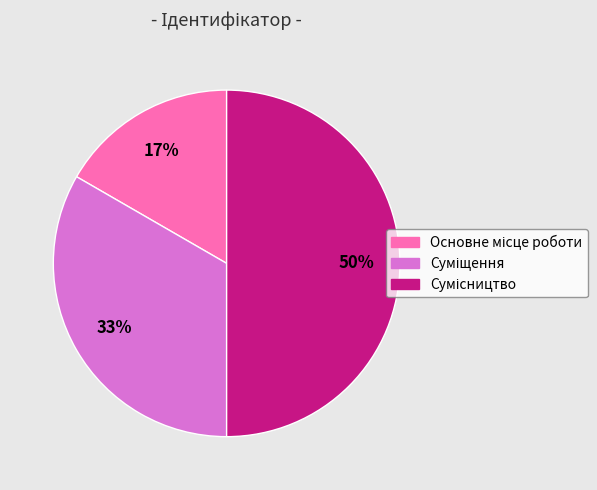

To the nearest percent, what is the difference between the largest and smallest slice percentages?

33%